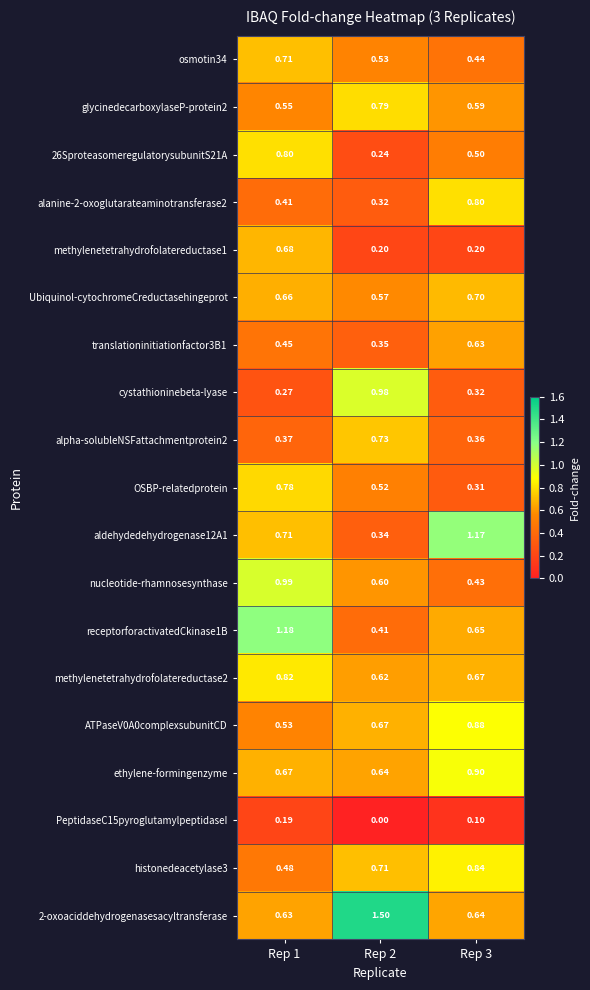

Which series changed the most between Rep 1 and Rep 3?

nucleotide-rhamnosesynthase